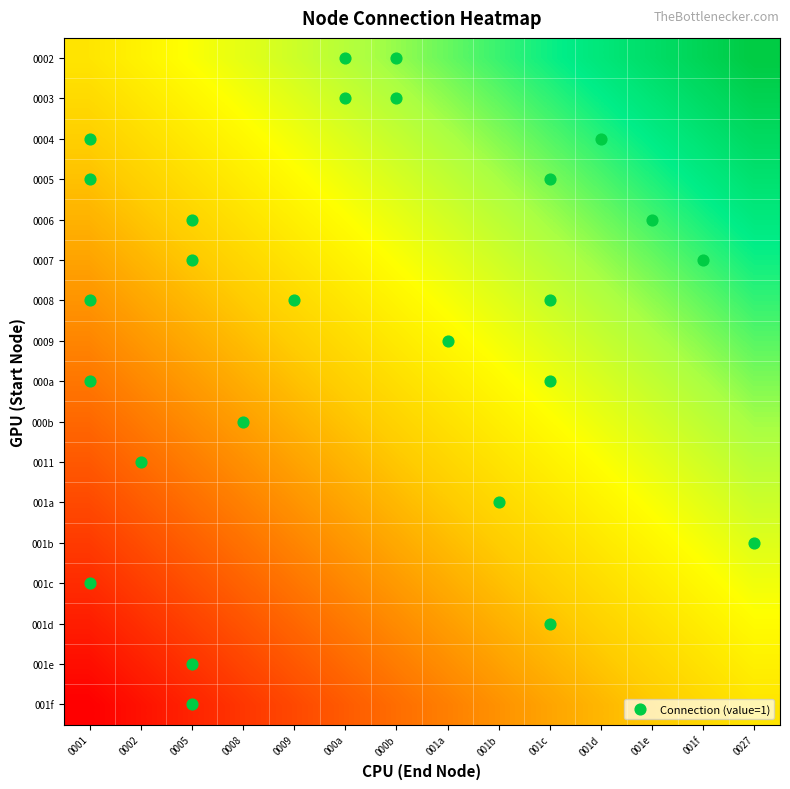

Reading right to left, what are all the values shown in this chart?

0002: 0027=1.0	001f=1.0	001e=0.9	001d=0.9	001c=0.8	001b=0.8	001a=0.8	000b=0.7	000a=0.7	0009=0.7	0008=0.6	0005=0.6	0002=0.5	0001=0.5
0003: 0027=1.0	001f=0.9	001e=0.9	001d=0.9	001c=0.8	001b=0.8	001a=0.7	000b=0.7	000a=0.7	0009=0.6	0008=0.6	0005=0.5	0002=0.5	0001=0.5
0004: 0027=0.9	001f=0.9	001e=0.9	001d=0.8	001c=0.8	001b=0.7	001a=0.7	000b=0.7	000a=0.6	0009=0.6	0008=0.6	0005=0.5	0002=0.5	0001=0.4
0005: 0027=0.9	001f=0.9	001e=0.8	001d=0.8	001c=0.8	001b=0.7	001a=0.7	000b=0.6	000a=0.6	0009=0.6	0008=0.5	0005=0.5	0002=0.4	0001=0.4
0006: 0027=0.9	001f=0.8	001e=0.8	001d=0.8	001c=0.7	001b=0.7	001a=0.6	000b=0.6	000a=0.6	0009=0.5	0008=0.5	0005=0.5	0002=0.4	0001=0.4
0007: 0027=0.8	001f=0.8	001e=0.8	001d=0.7	001c=0.7	001b=0.7	001a=0.6	000b=0.6	000a=0.5	0009=0.5	0008=0.5	0005=0.4	0002=0.4	0001=0.3
0008: 0027=0.8	001f=0.8	001e=0.7	001d=0.7	001c=0.7	001b=0.6	001a=0.6	000b=0.5	000a=0.5	0009=0.5	0008=0.4	0005=0.4	0002=0.4	0001=0.3
0009: 0027=0.8	001f=0.7	001e=0.7	001d=0.7	001c=0.6	001b=0.6	001a=0.6	000b=0.5	000a=0.5	0009=0.4	0008=0.4	0005=0.4	0002=0.3	0001=0.3
000a: 0027=0.7	001f=0.7	001e=0.7	001d=0.6	001c=0.6	001b=0.6	001a=0.5	000b=0.5	000a=0.4	0009=0.4	0008=0.4	0005=0.3	0002=0.3	0001=0.2
000b: 0027=0.7	001f=0.7	001e=0.6	001d=0.6	001c=0.6	001b=0.5	001a=0.5	000b=0.4	000a=0.4	0009=0.4	0008=0.3	0005=0.3	0002=0.3	0001=0.2
0011: 0027=0.7	001f=0.6	001e=0.6	001d=0.6	001c=0.5	001b=0.5	001a=0.5	000b=0.4	000a=0.4	0009=0.3	0008=0.3	0005=0.3	0002=0.2	0001=0.2
001a: 0027=0.7	001f=0.6	001e=0.6	001d=0.5	001c=0.5	001b=0.5	001a=0.4	000b=0.4	000a=0.3	0009=0.3	0008=0.3	0005=0.2	0002=0.2	0001=0.2
001b: 0027=0.6	001f=0.6	001e=0.5	001d=0.5	001c=0.5	001b=0.4	001a=0.4	000b=0.4	000a=0.3	0009=0.3	0008=0.2	0005=0.2	0002=0.2	0001=0.1
001c: 0027=0.6	001f=0.6	001e=0.5	001d=0.5	001c=0.4	001b=0.4	001a=0.4	000b=0.3	000a=0.3	0009=0.2	0008=0.2	0005=0.2	0002=0.1	0001=0.1
001d: 0027=0.6	001f=0.5	001e=0.5	001d=0.4	001c=0.4	001b=0.4	001a=0.3	000b=0.3	000a=0.3	0009=0.2	0008=0.2	0005=0.1	0002=0.1	0001=0.1
001e: 0027=0.5	001f=0.5	001e=0.5	001d=0.4	001c=0.4	001b=0.3	001a=0.3	000b=0.3	000a=0.2	0009=0.2	0008=0.1	0005=0.1	0002=0.1	0001=0.0
001f: 0027=0.5	001f=0.5	001e=0.4	001d=0.4	001c=0.3	001b=0.3	001a=0.3	000b=0.2	000a=0.2	0009=0.2	0008=0.1	0005=0.1	0002=0.0	0001=0.0